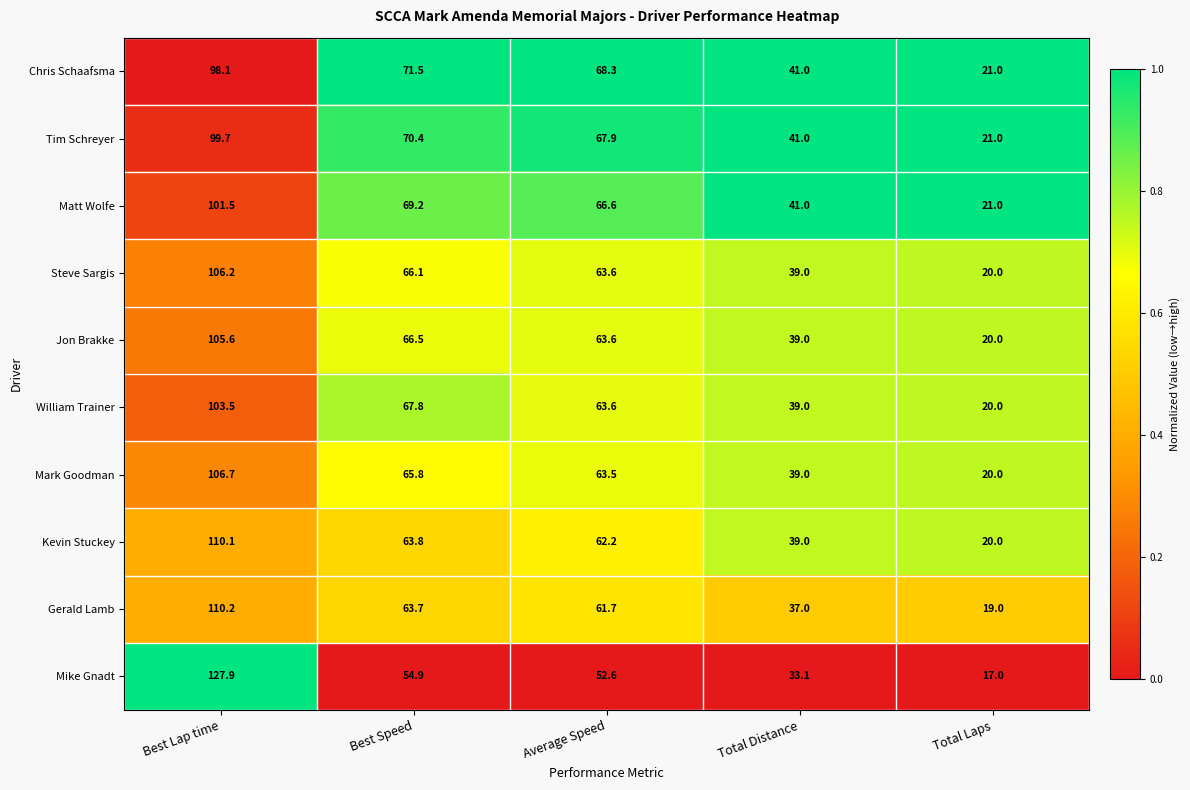

Between Best Lap time and Average Speed, which series saw the biggest shift?

Mike Gnadt